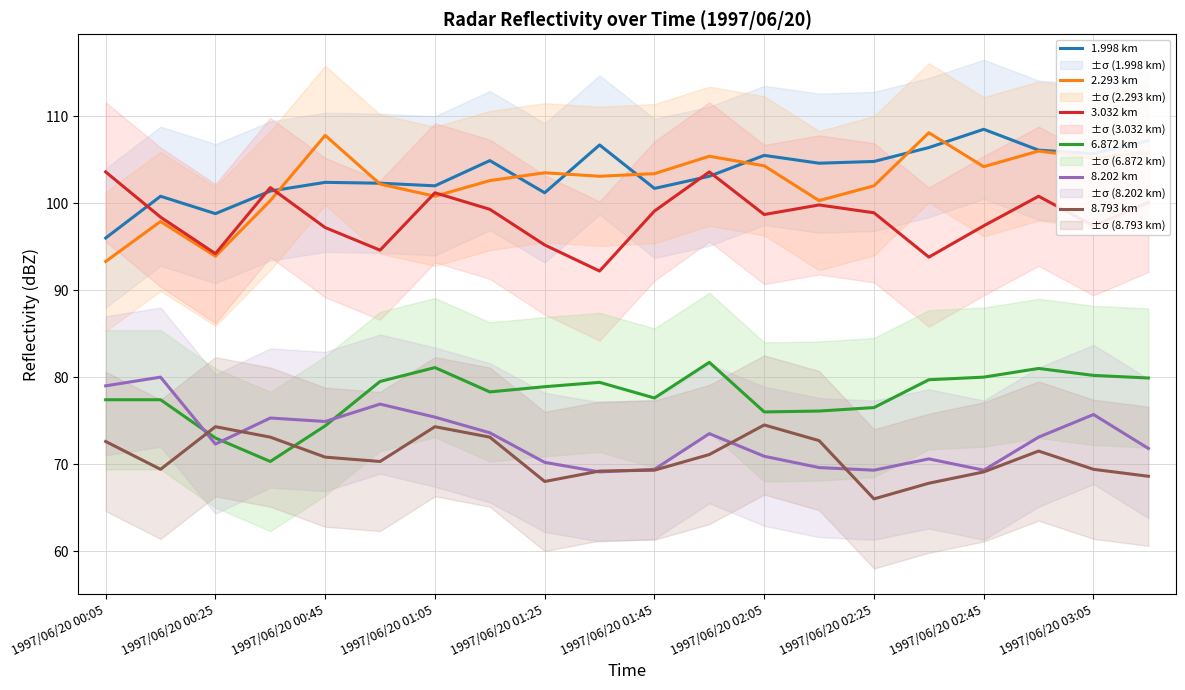

What is the minimum value for 8.202 km?

69.1